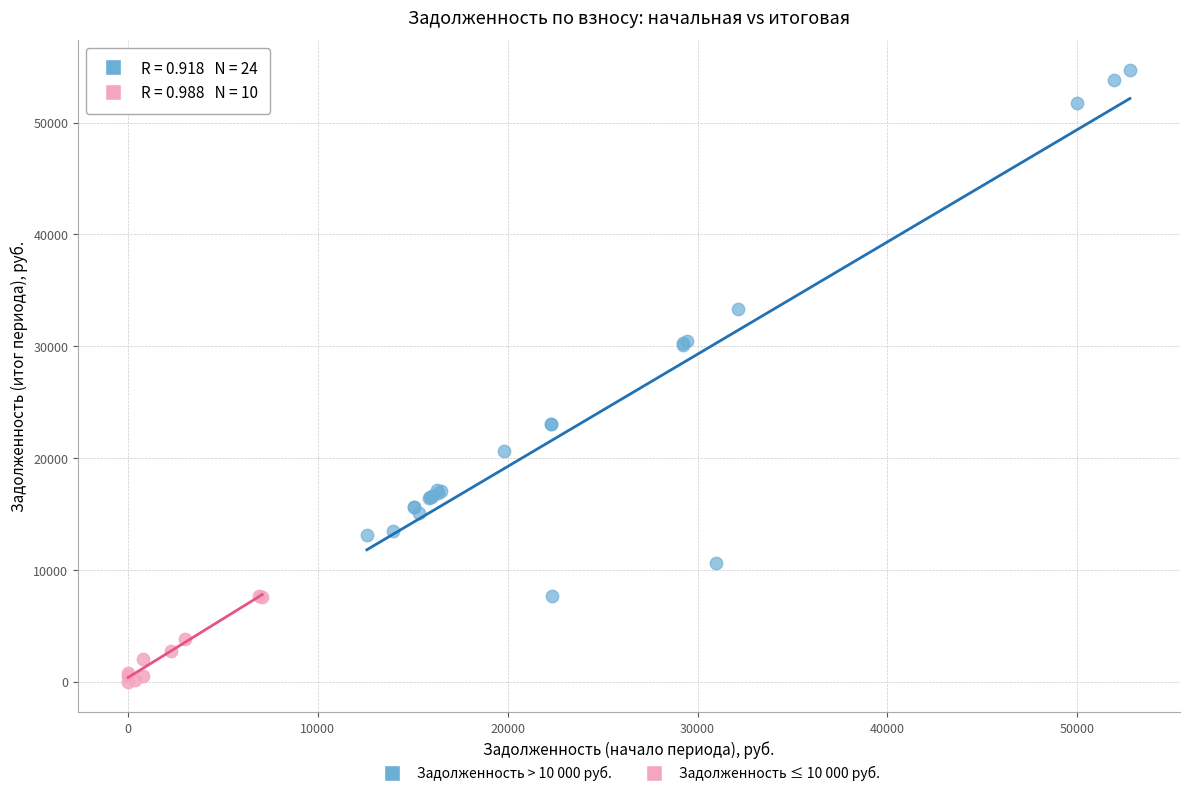

Which series contains the lowest Y value?

Задолженность ≤ 10 000 руб.